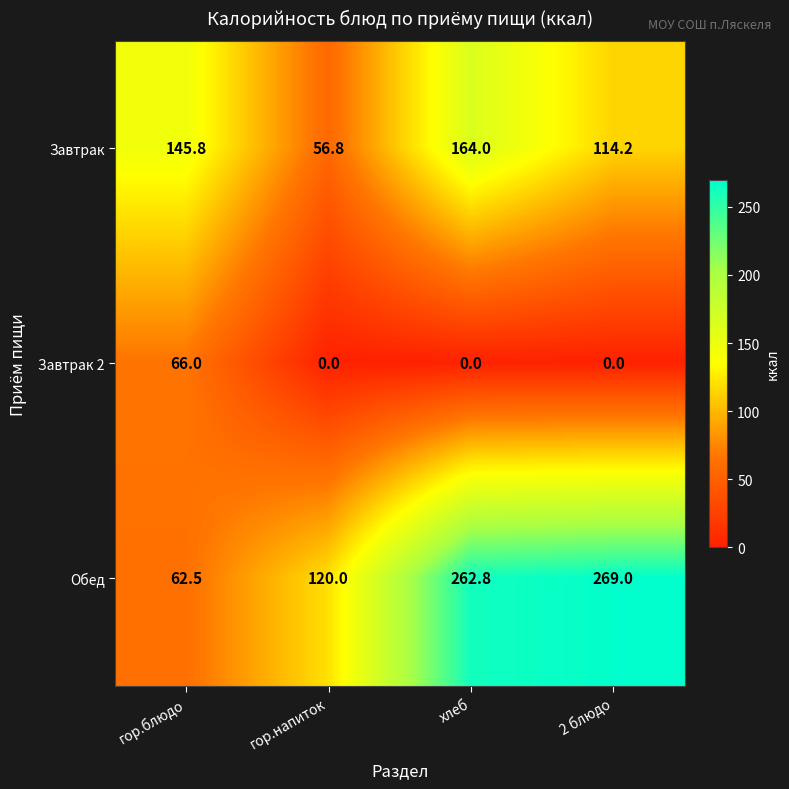

What is the difference between the second highest and second lowest values in the Обед series?

142.8